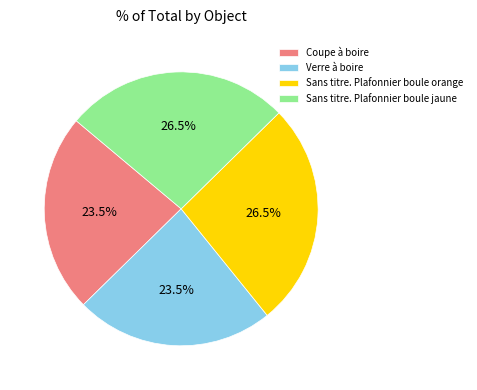

To the nearest percent, what is the combined percentage of Sans titre. Plafonnier boule orange and Verre à boire?

50%